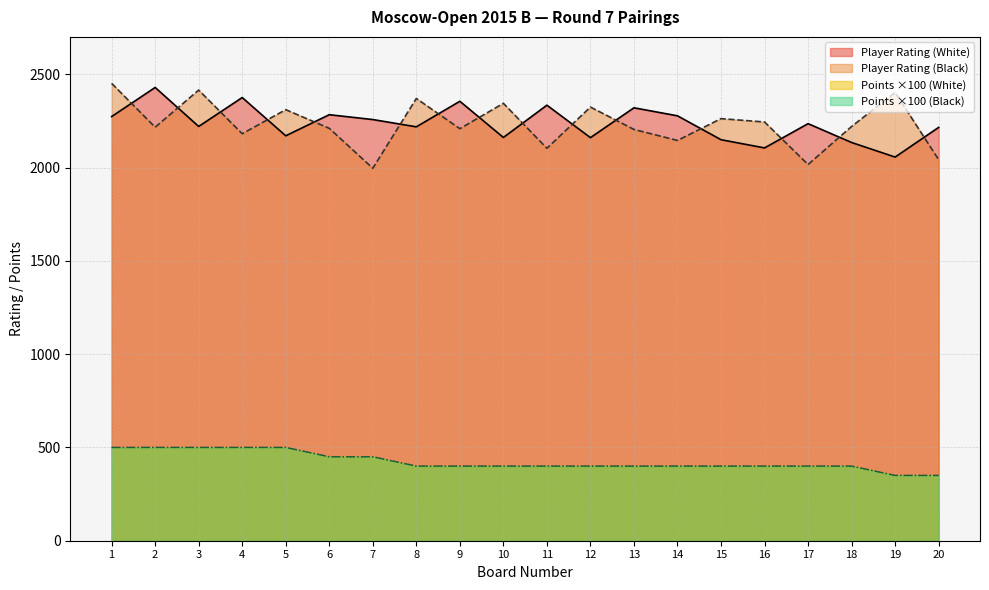

True or false: Points (White) has more than 2 interior local peaks.

False